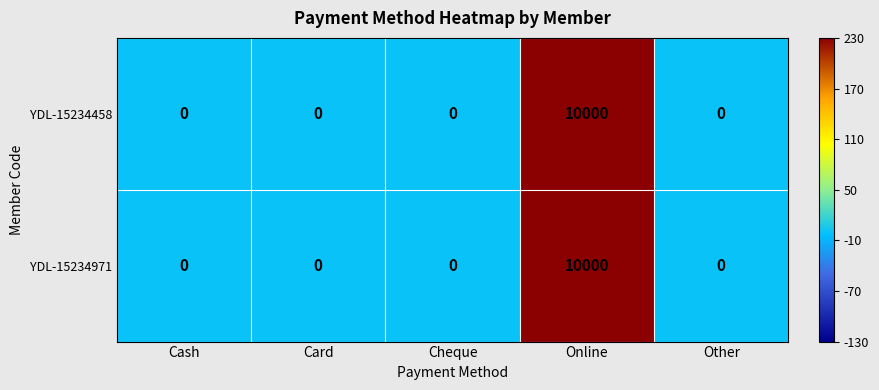

What is the average value of the YDL-15234971 series?

2000